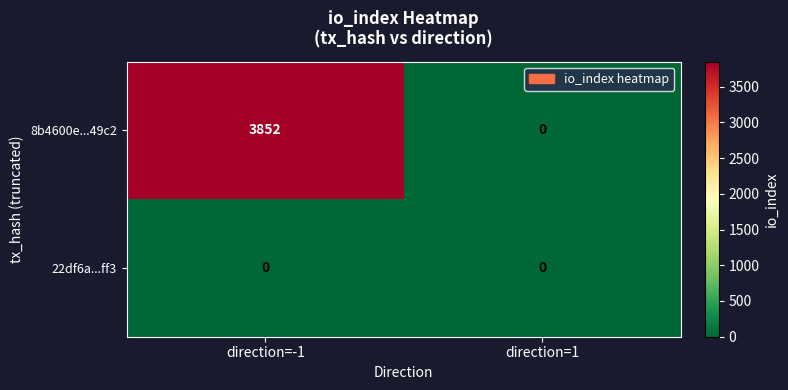

Which series has the largest total across all categories?

8b4600e...49c2